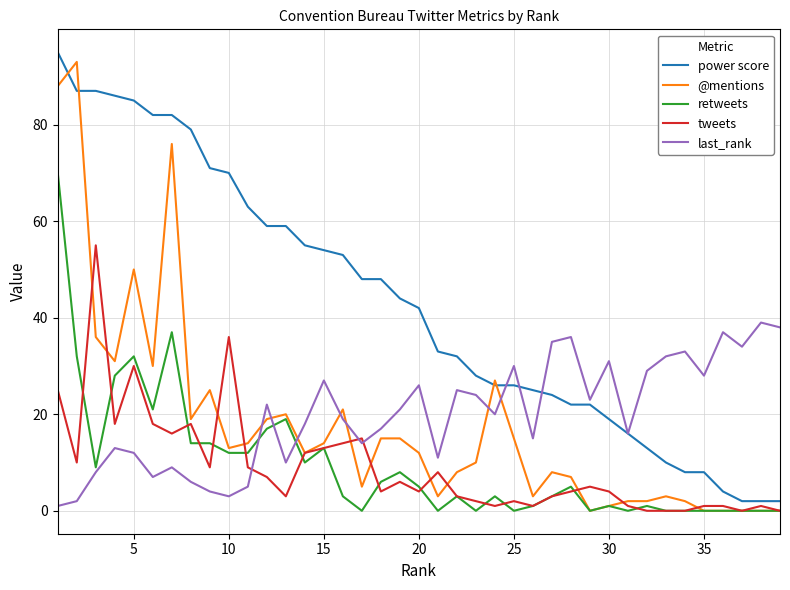

What is the greatest value displayed?

95